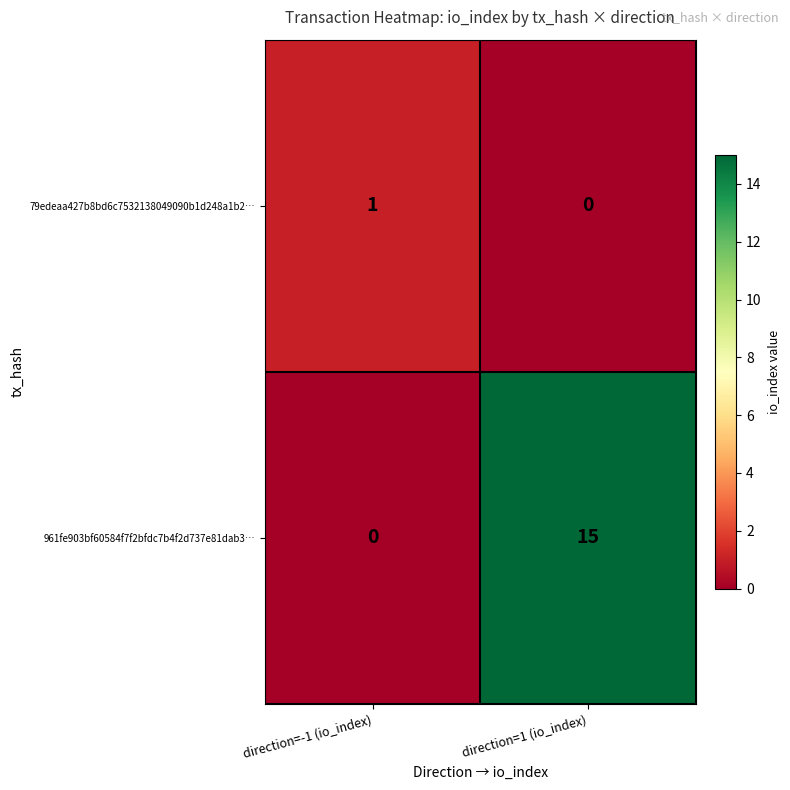

The value of 961fe903bf60584f7f2bfdc7b4f2d737e81dab3… at direction=-1 (io_index) is 9. True or false?

False